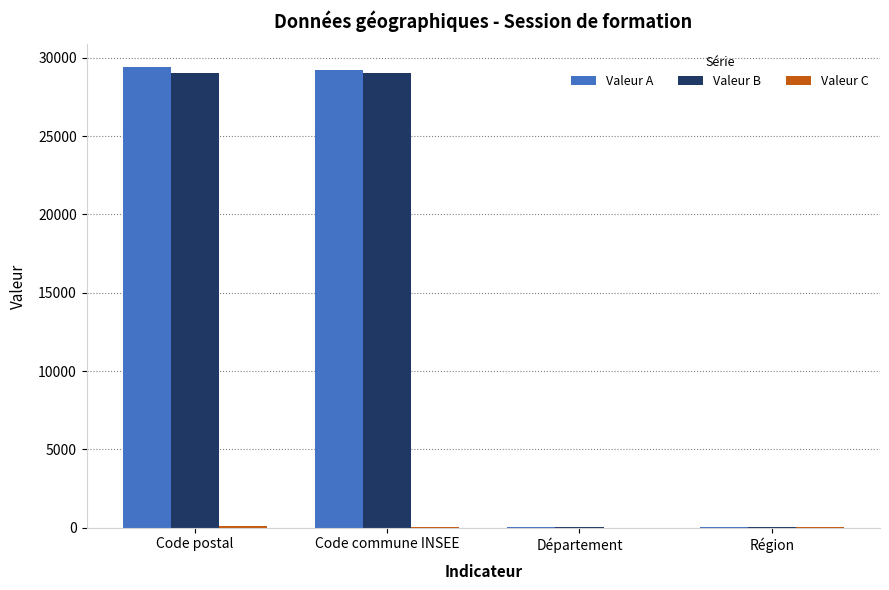

At which label is Valeur A closest to 14710?

Code commune INSEE